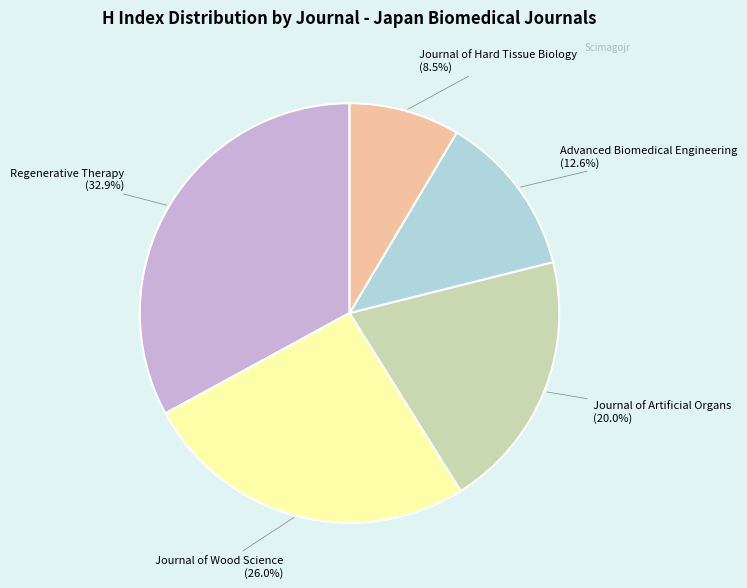

Is there any slice that represents more than half of the pie?

No